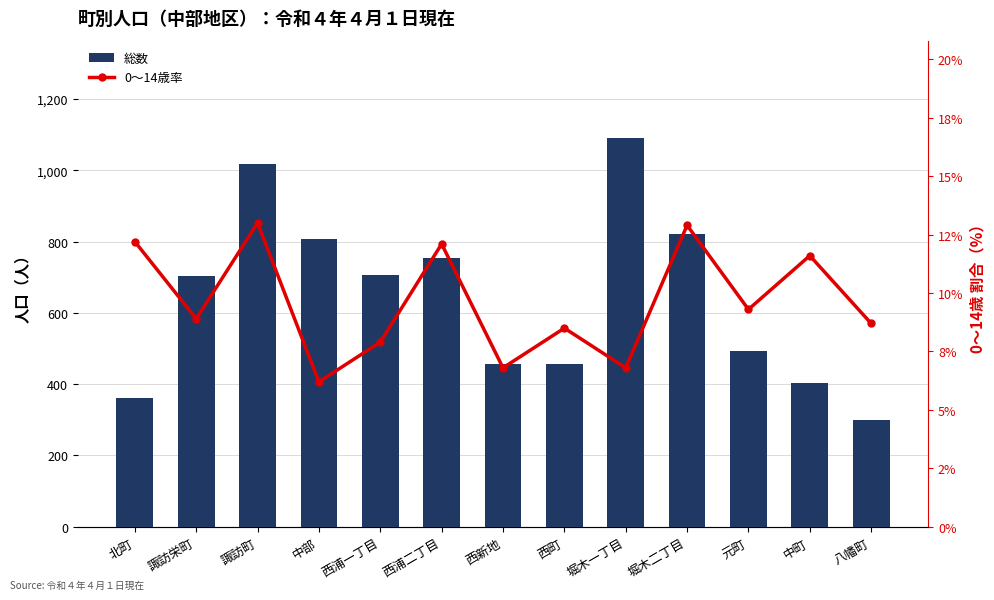

Between 諏訪町 and 堀木二丁目, which series saw the biggest shift?

総数